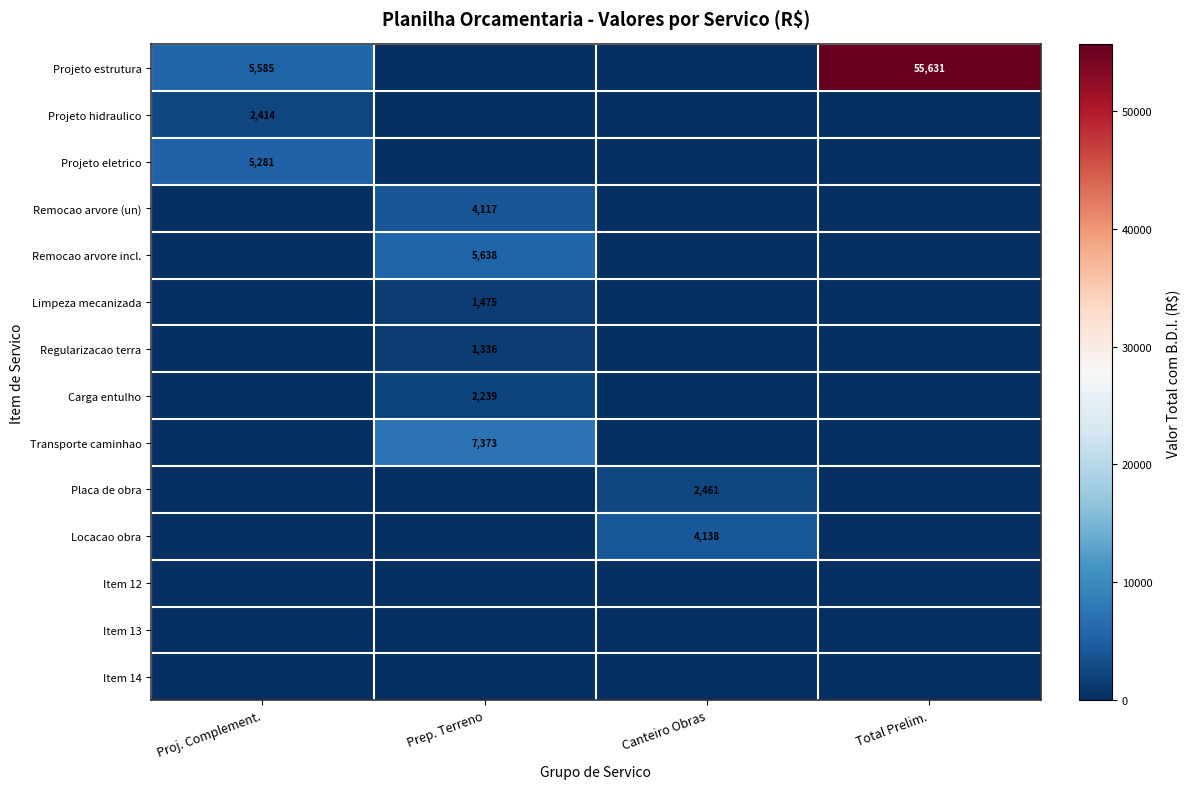

At which category is the sum across all series the highest?

Total Prelim.